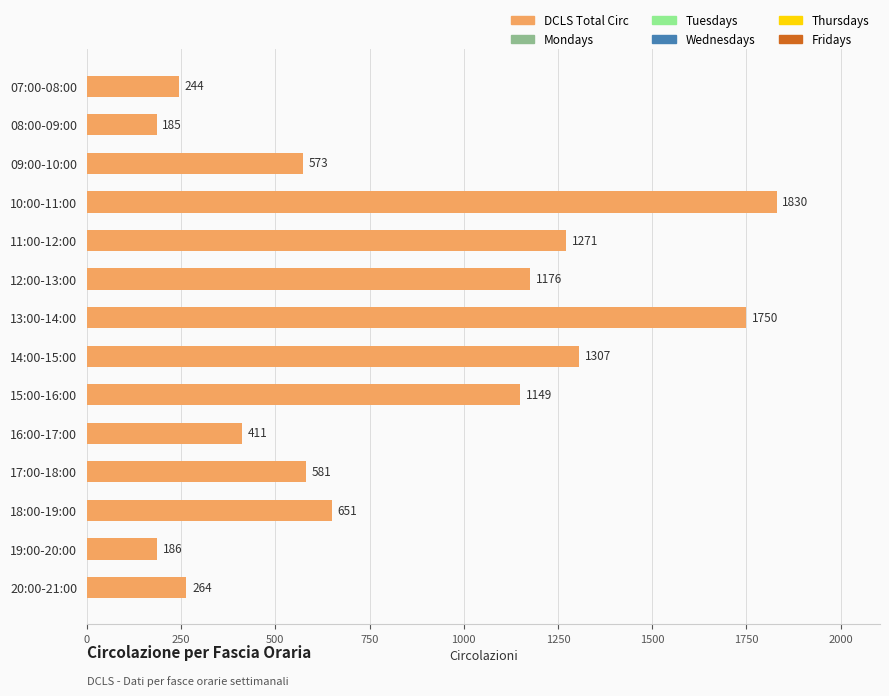

What position from the bottom is 13:00-14:00?

8